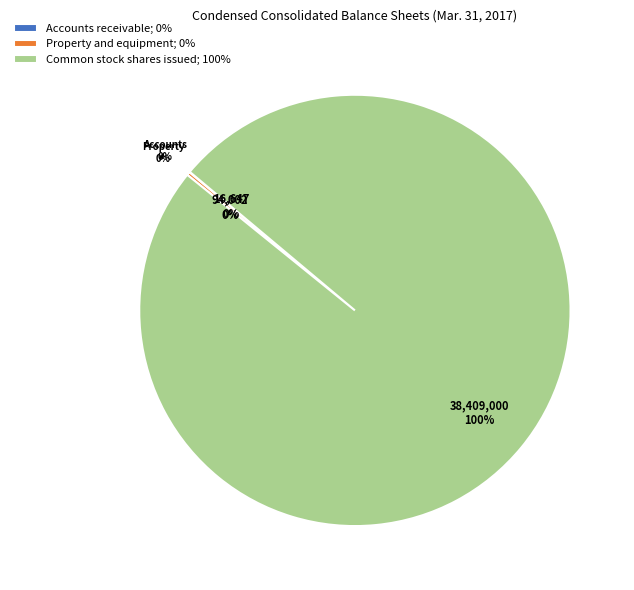

Count the number of slices in the pie.

3